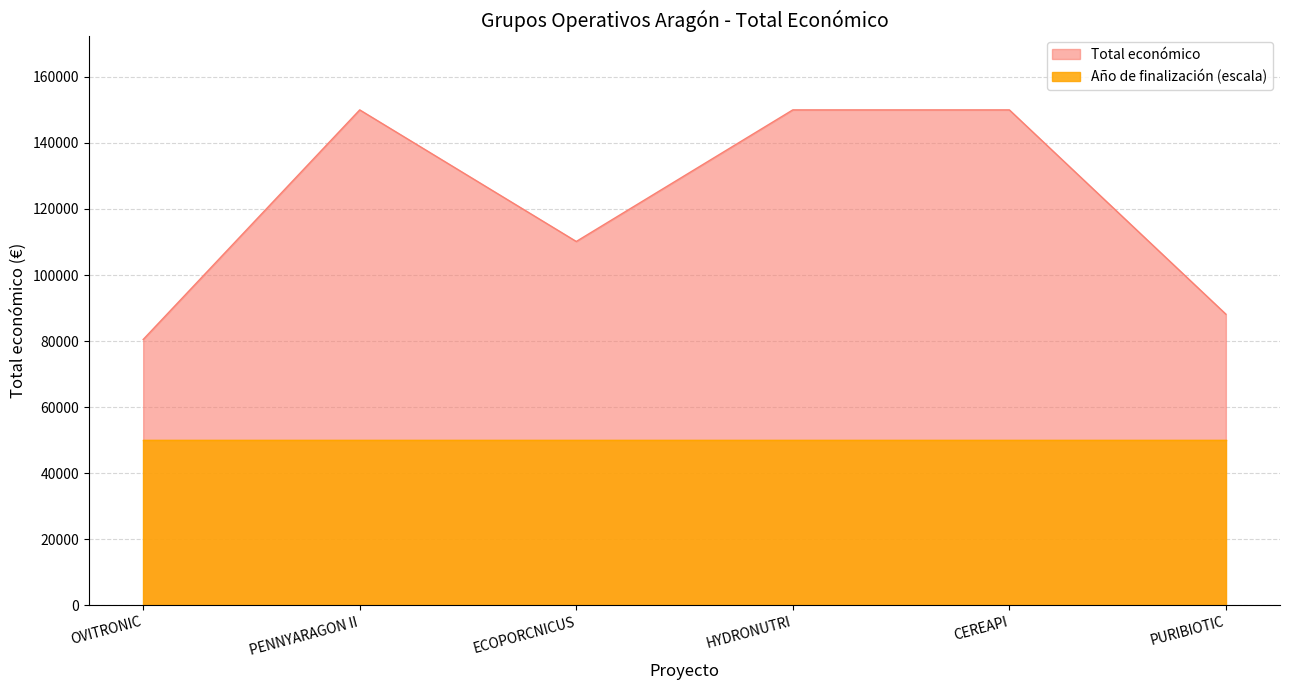

What is the greatest value displayed?

150000